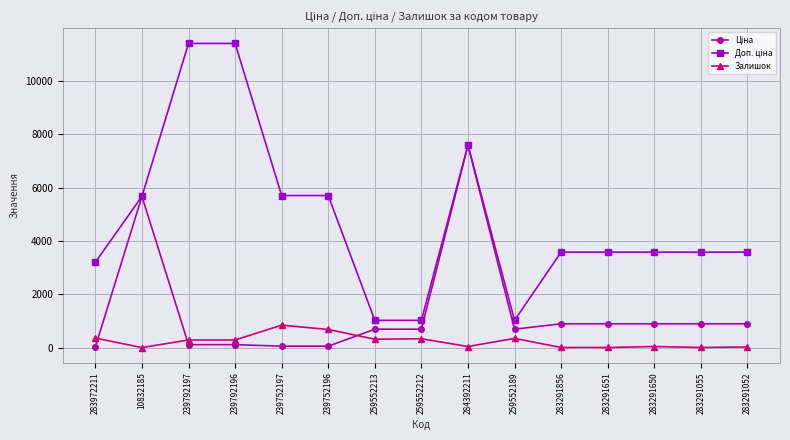

How many series are shown in this chart?

3